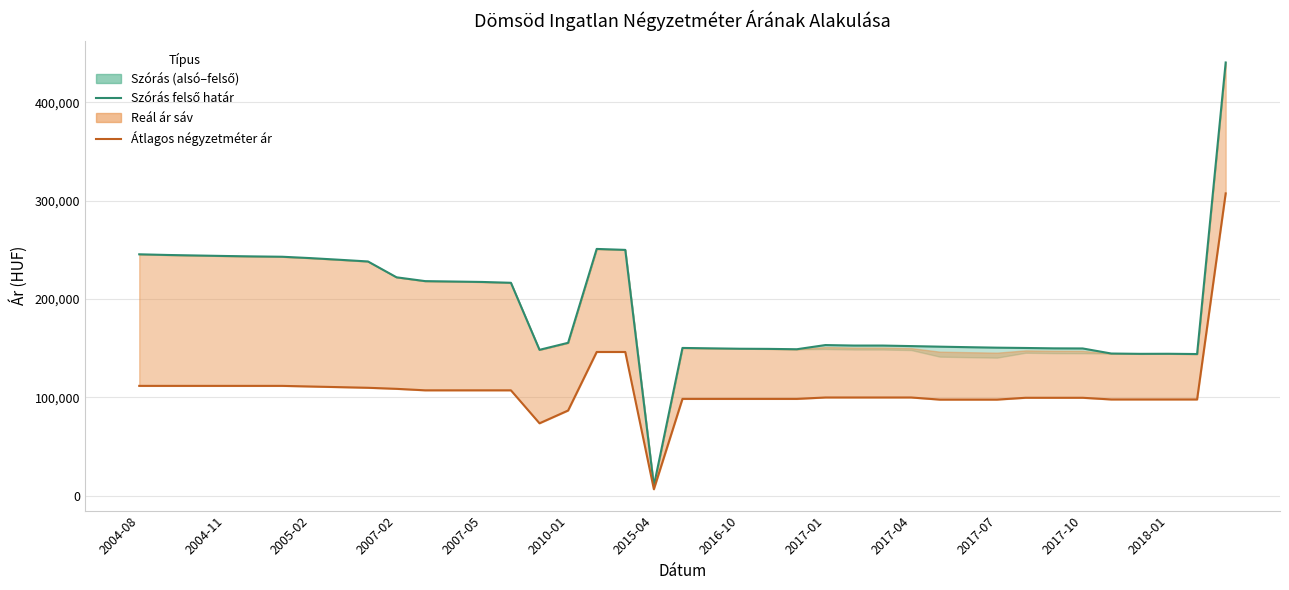

True or false: Átlagos négyzetméter ár has more than 2 interior local peaks.

False